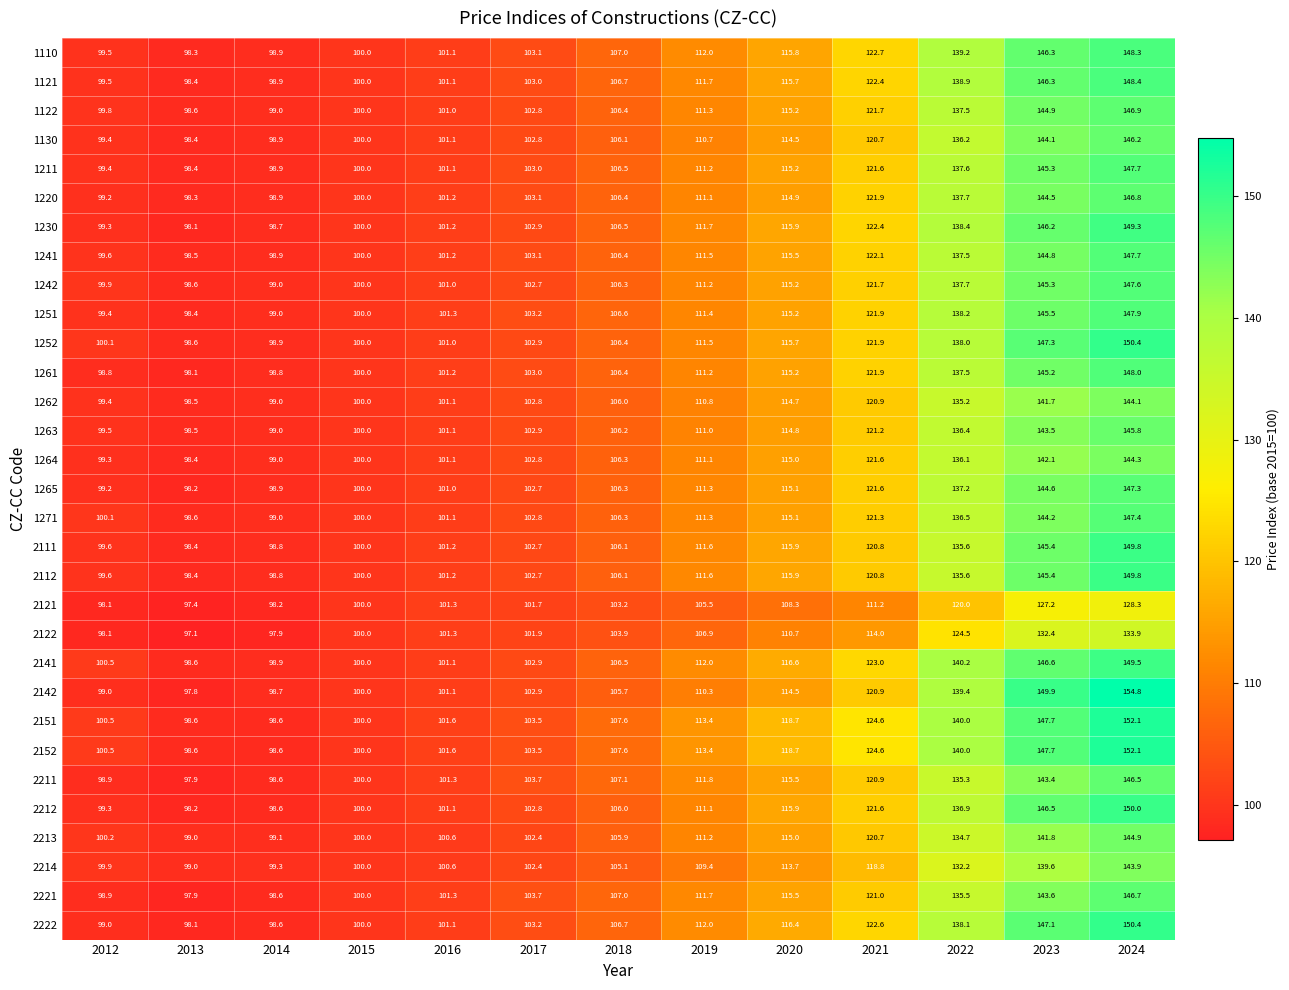

Which series has the widest spread of values?

2142